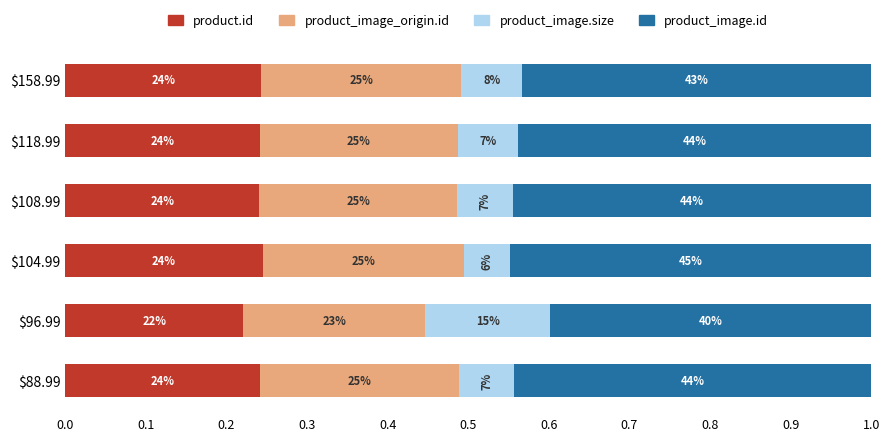

Reading right to left, list all the values displayed in this chart.

product.id: 0.2	0.2	0.2	0.2	0.2	0.2
product_image_origin.id: 0.2	0.2	0.2	0.3	0.2	0.2
product_image.size: 0.1	0.1	0.1	0.1	0.2	0.1
product_image.id: 0.4	0.4	0.4	0.4	0.4	0.4